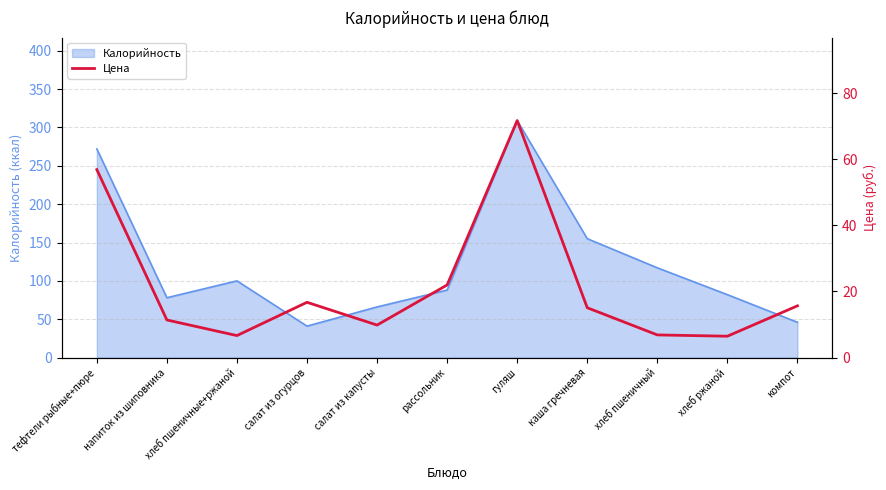

What is the difference between the second highest and second lowest values?

50.2